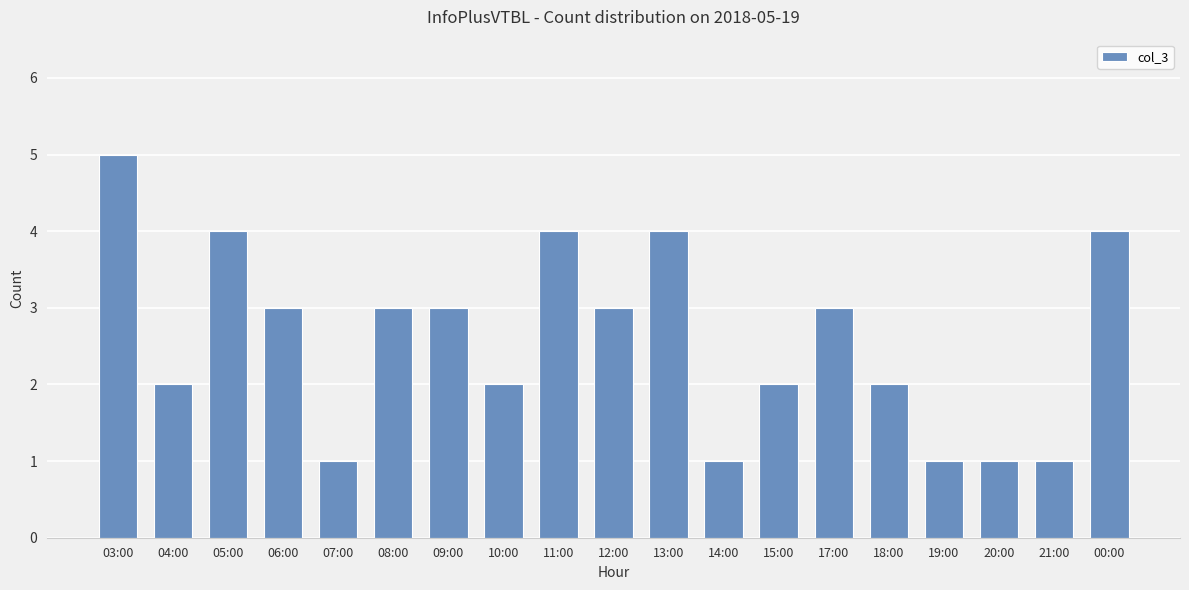

Count the values in the range 1 to 4.

18